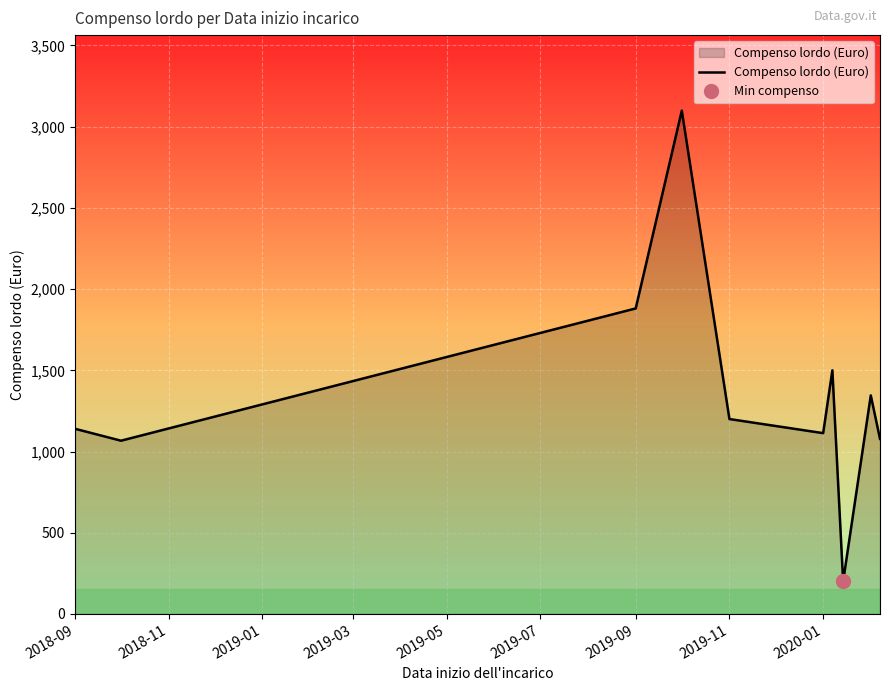

What is the difference between the second highest and second lowest values?

814.3